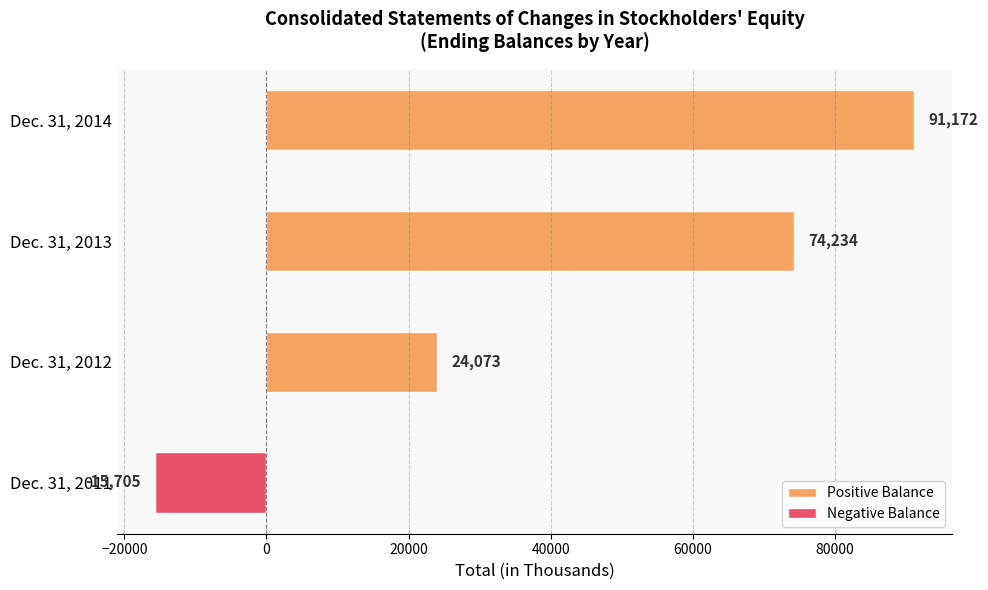

The value at Dec. 31, 2014 is 131911. True or false?

False